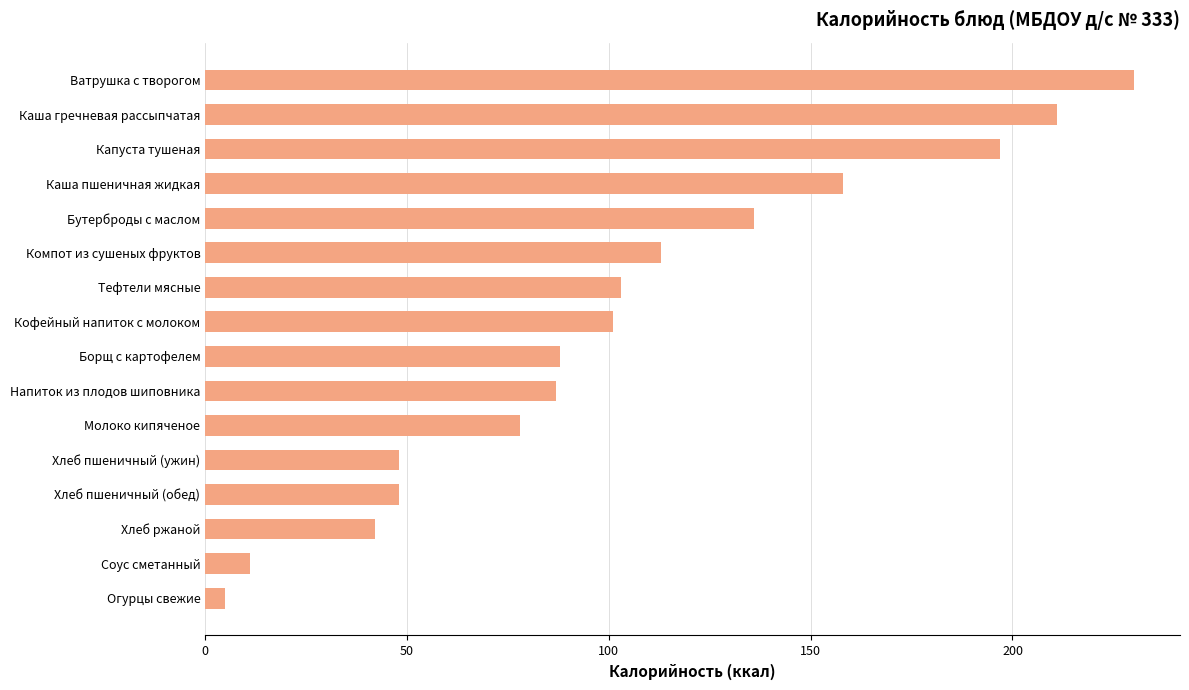

Which label corresponds to the smallest value in the chart?

Огурцы свежие